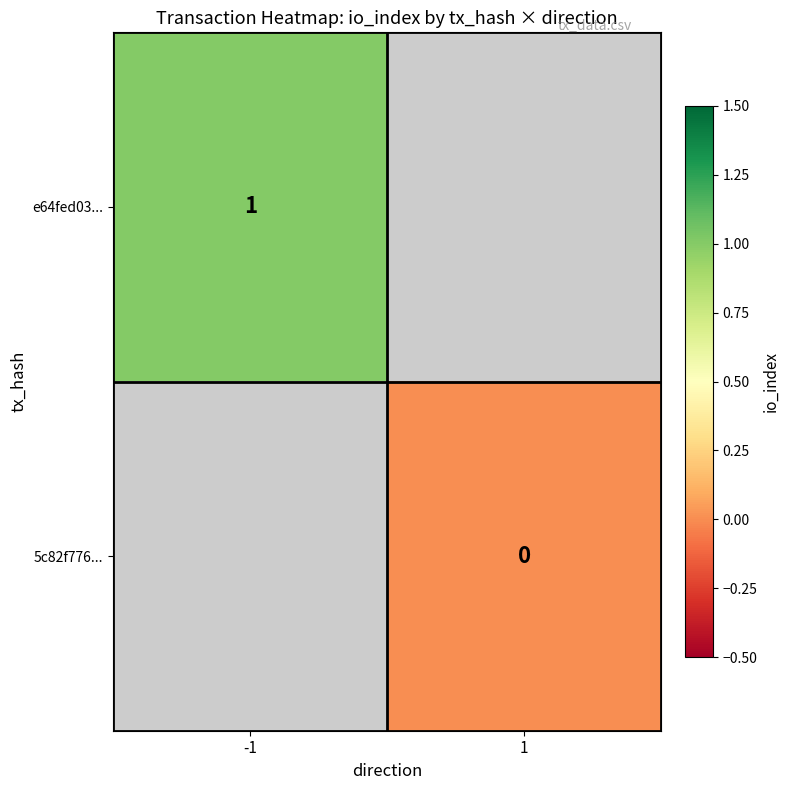

Is it true that e64fed03... equals 1 at -1?

True